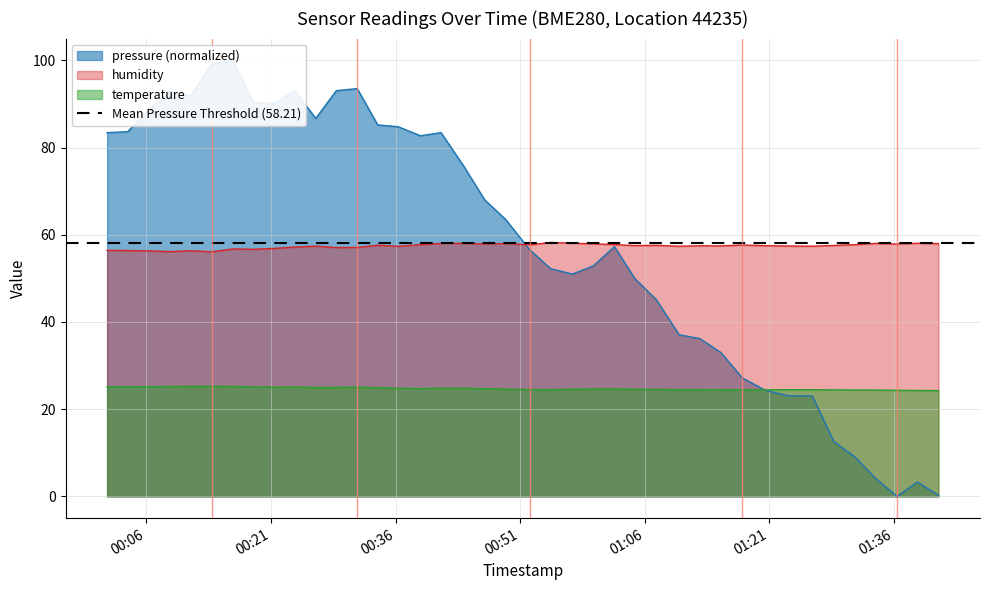

How many values in pressure are above zero?

39